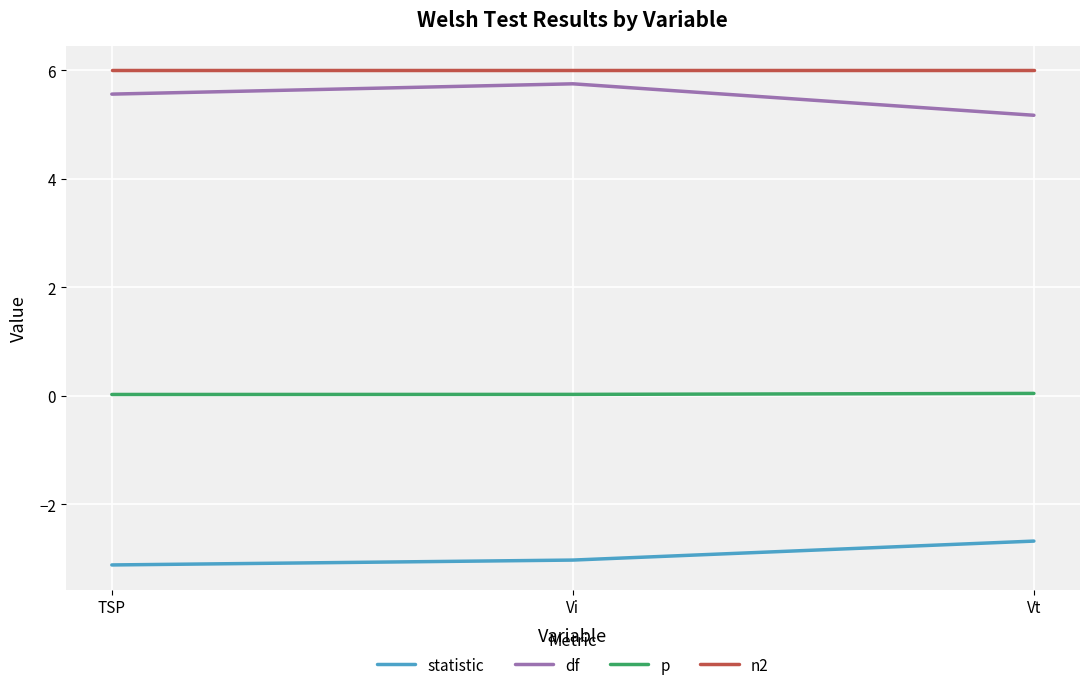

What is the difference between the highest and lowest values at Vi?

9.0